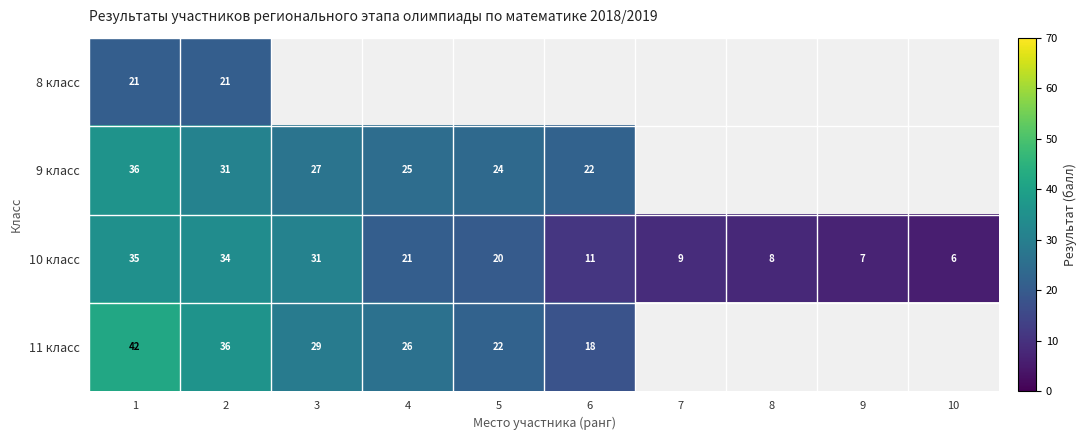

At 2, list the series in order from smallest to largest.

8 класс, 9 класс, 10 класс, 11 класс